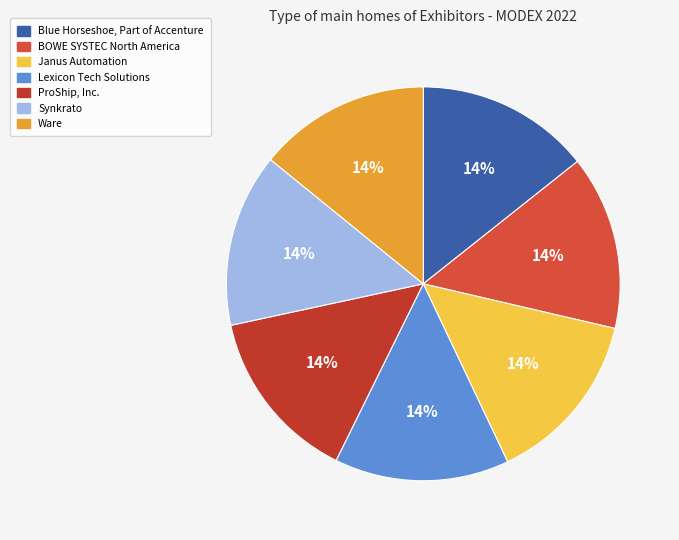

What percentage is the Ware slice, to the nearest percent?

14%